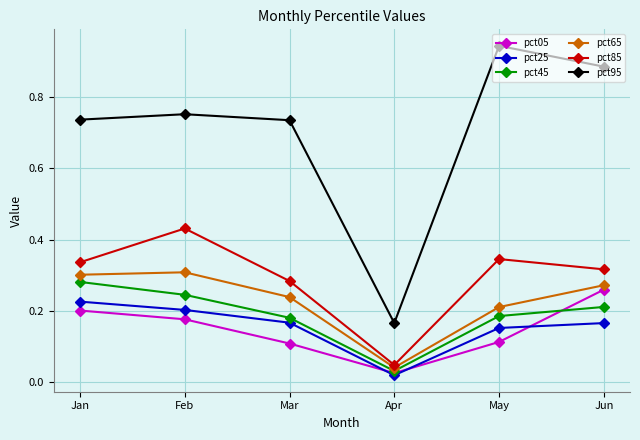

At which label is pct65 closest to 0?

Apr